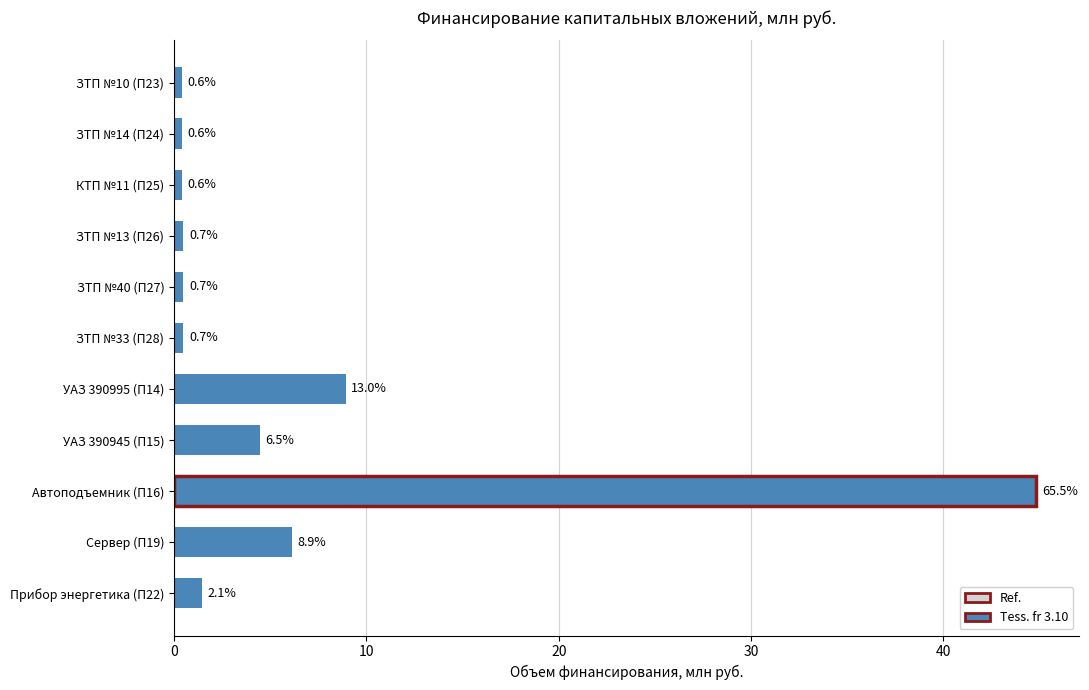

Is it true that the value at ЗТП №13 (П26) is 0.8?

False